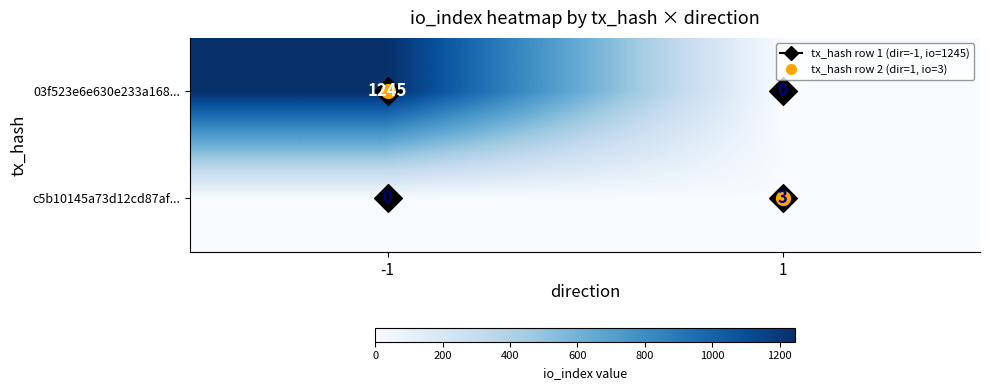

What is the sum of all 03f523e6e630e233a168... values?

1245